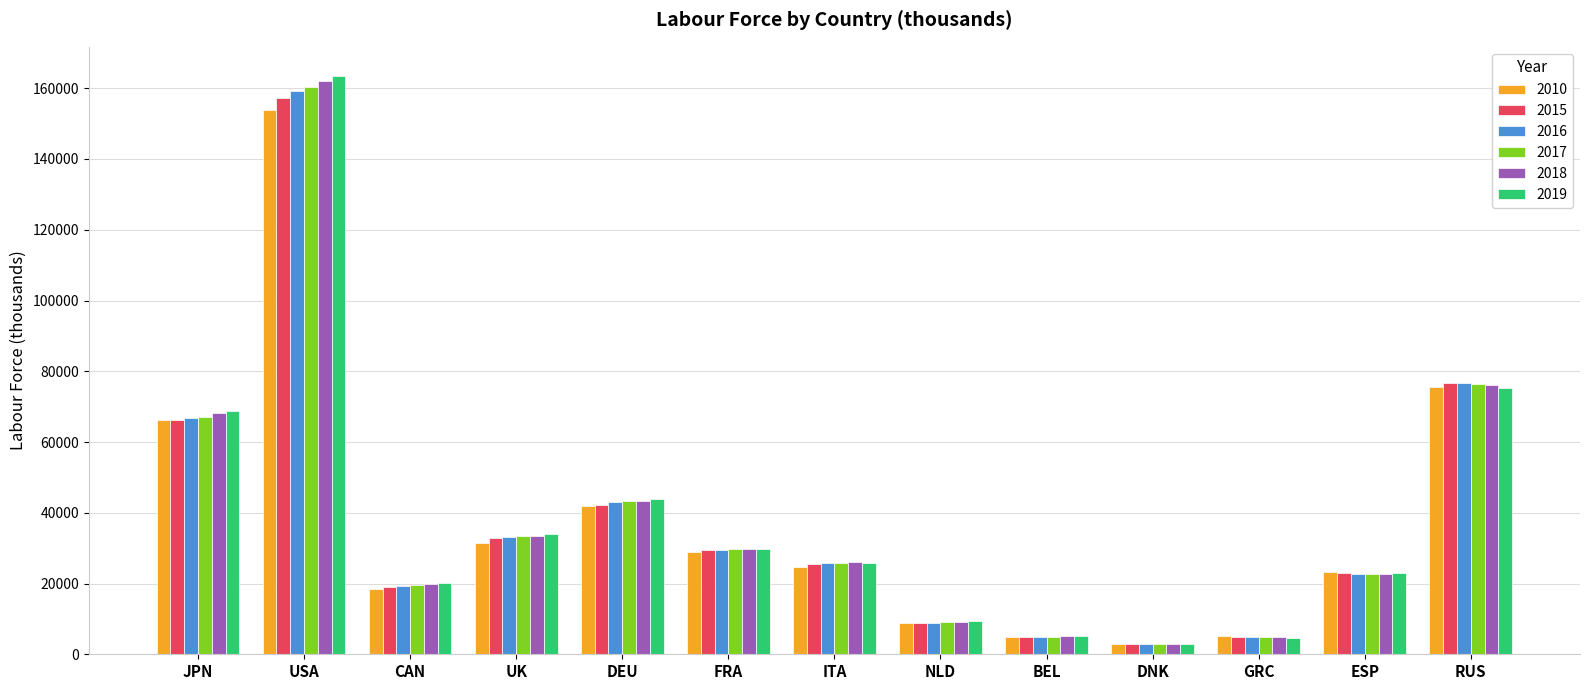

Which series has the widest spread of values?

2019